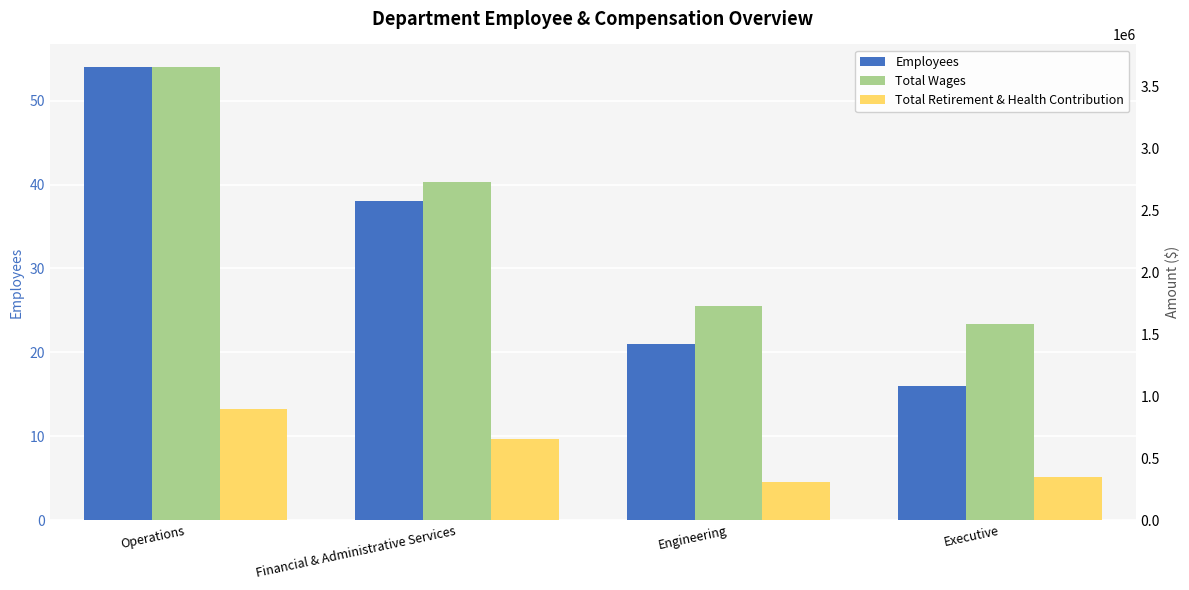

What is the difference between the second highest and second lowest values in the Employees series?

17